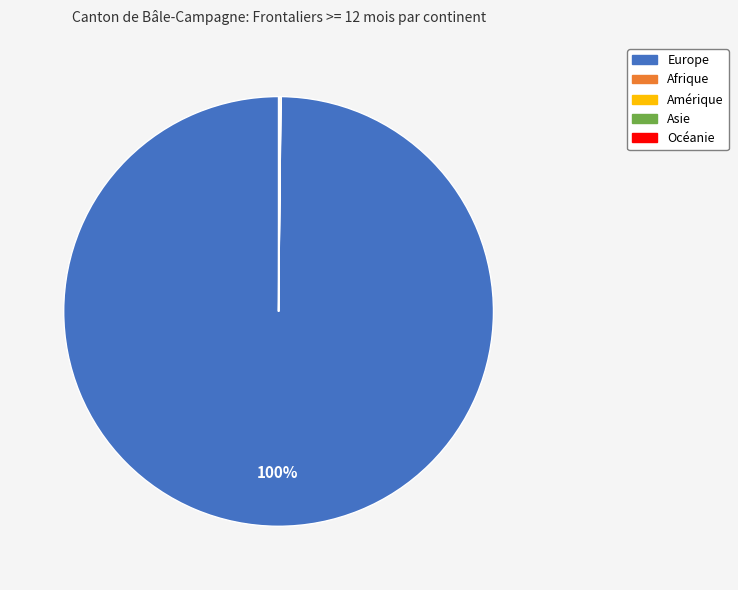

What is the largest slice in the pie chart?

Europe